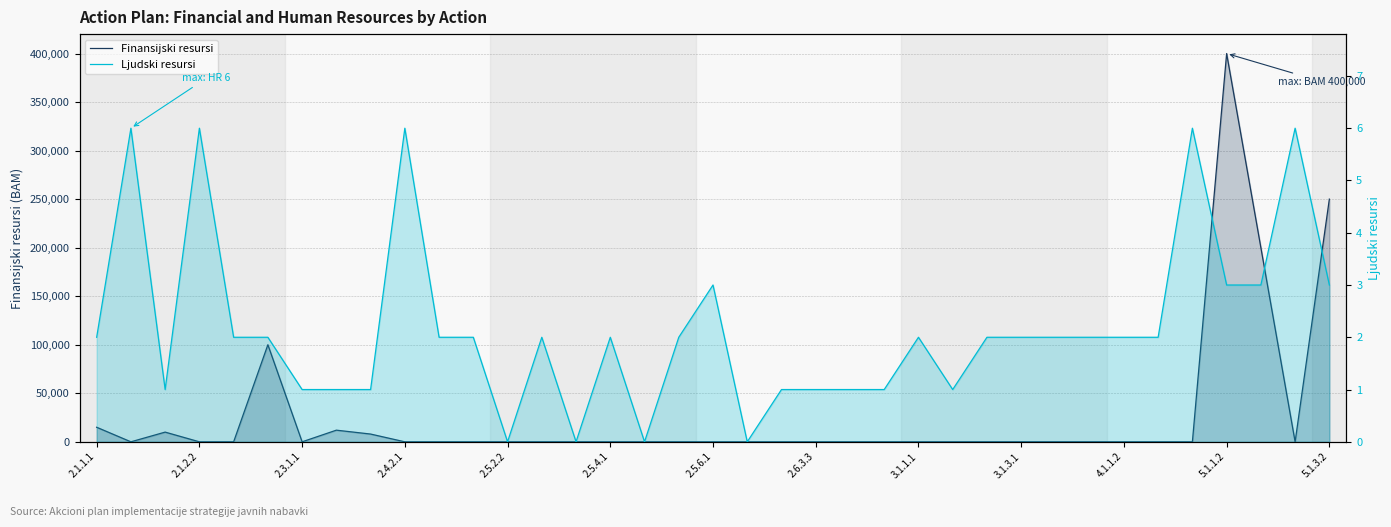

True or false: Finansijski resursi has a value of 174629 at 23.

False